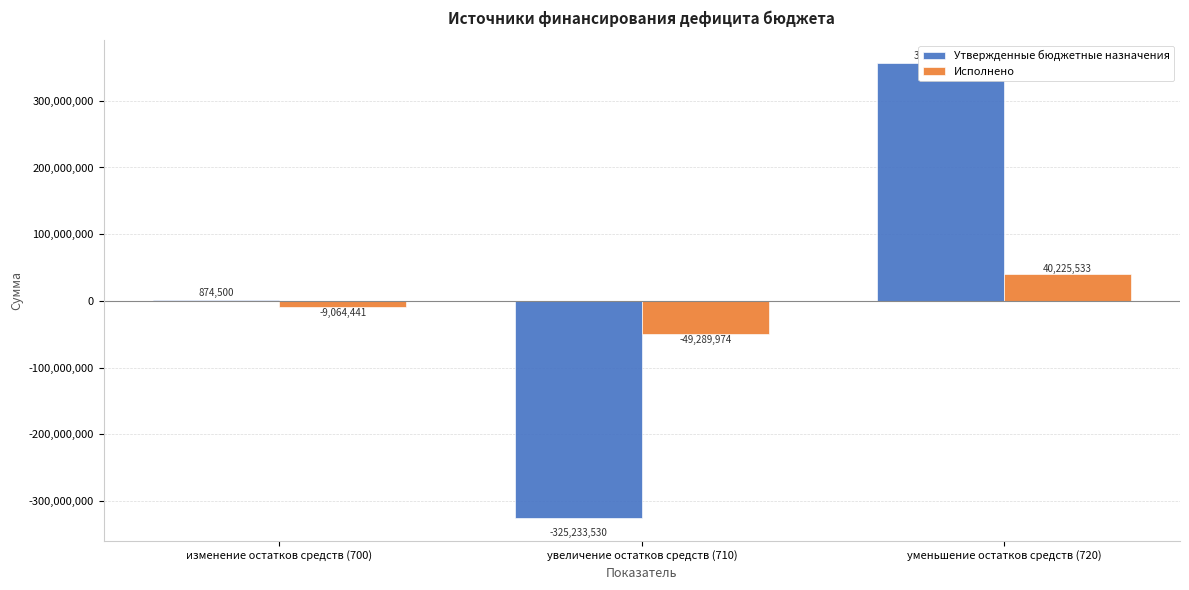

Is the value of Утвержденные бюджетные назначения at изменение остатков средств (700) greater than the value of Исполнено at уменьшение остатков средств (720)?

No